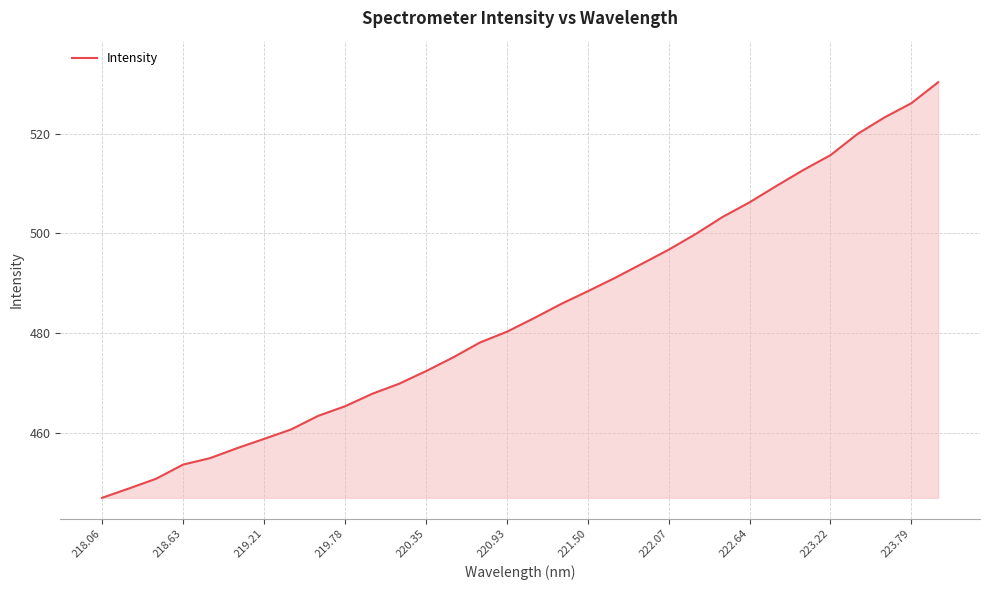

What is the minimum value shown in the chart?

446.9